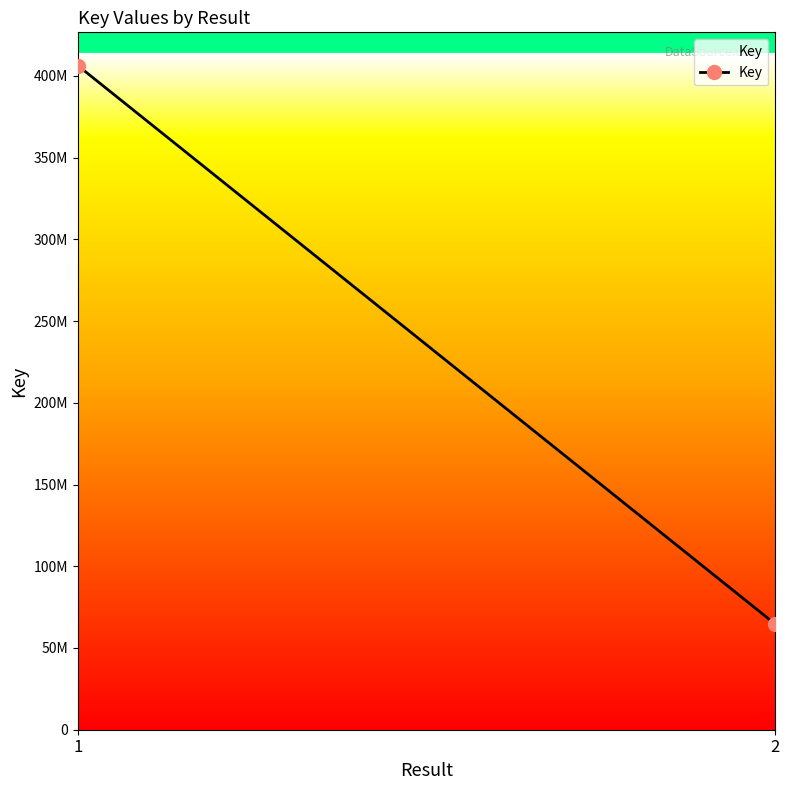

List the labels in order of value, smallest first.

2, 1